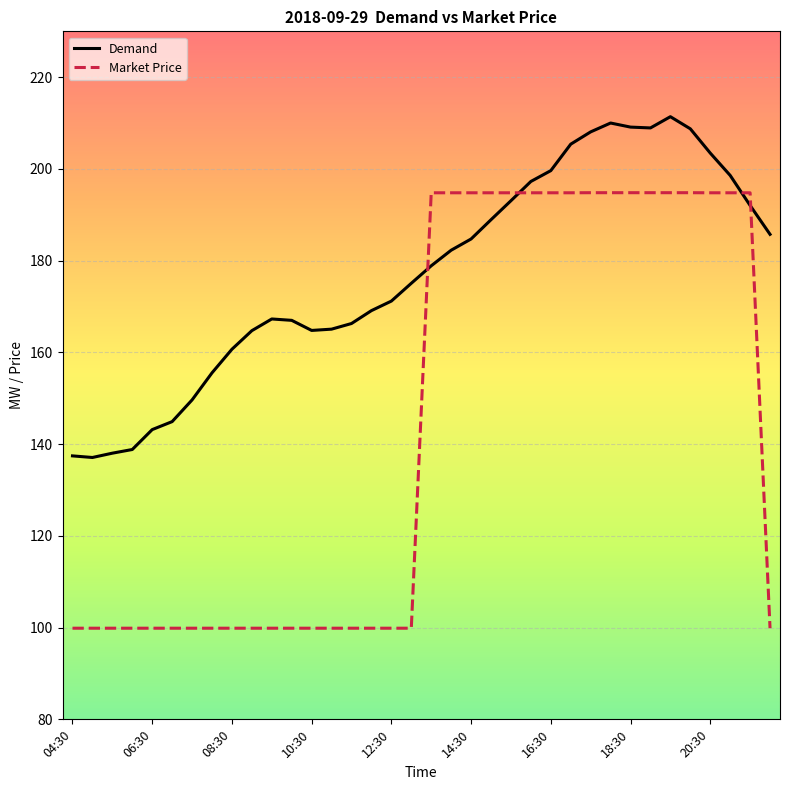

What is the greatest value displayed?

211.4